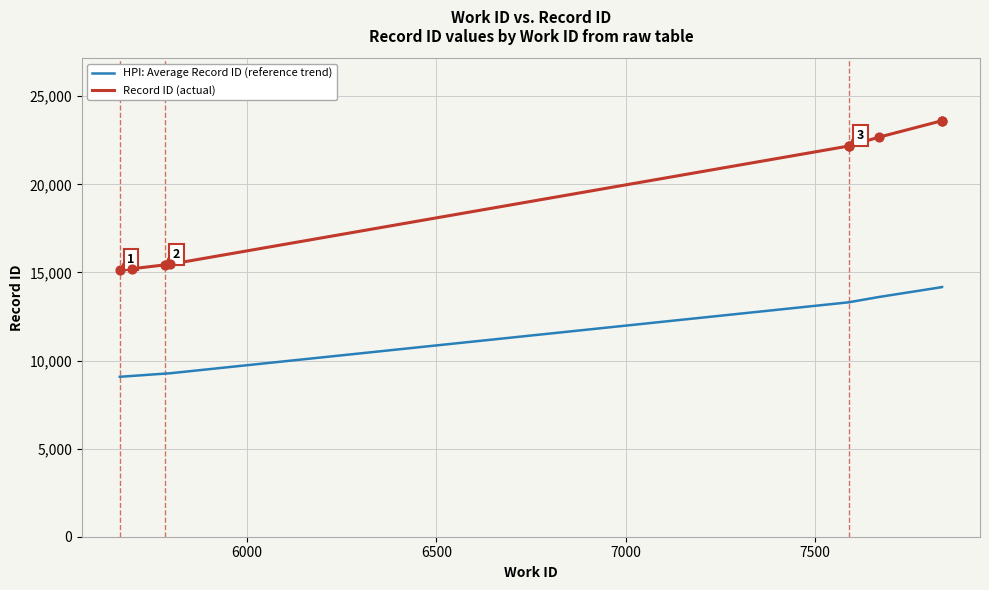

Which series has the largest total across all categories?

Record ID (actual)